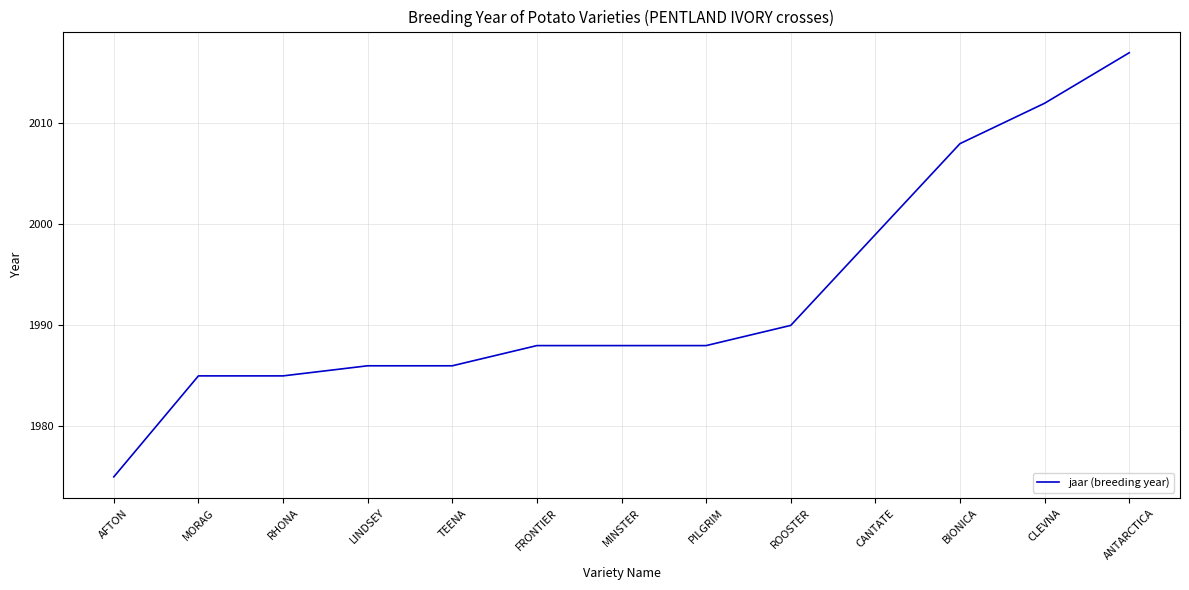

What position from the left is ROOSTER?

9